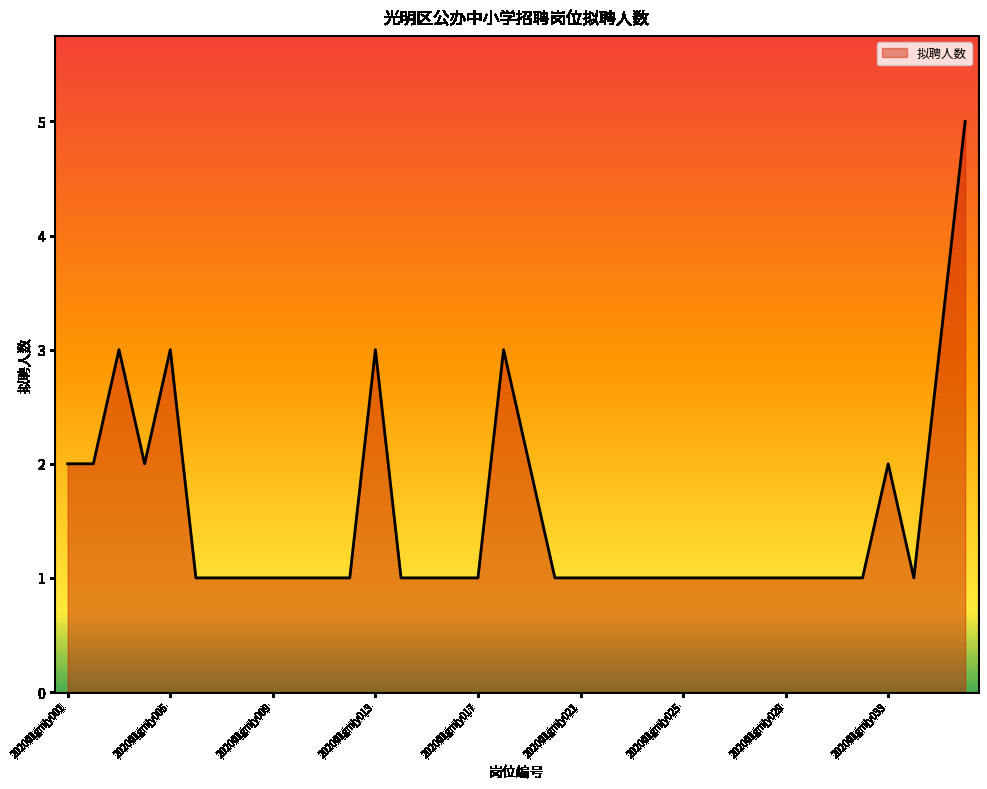

What is the greatest value displayed?

5